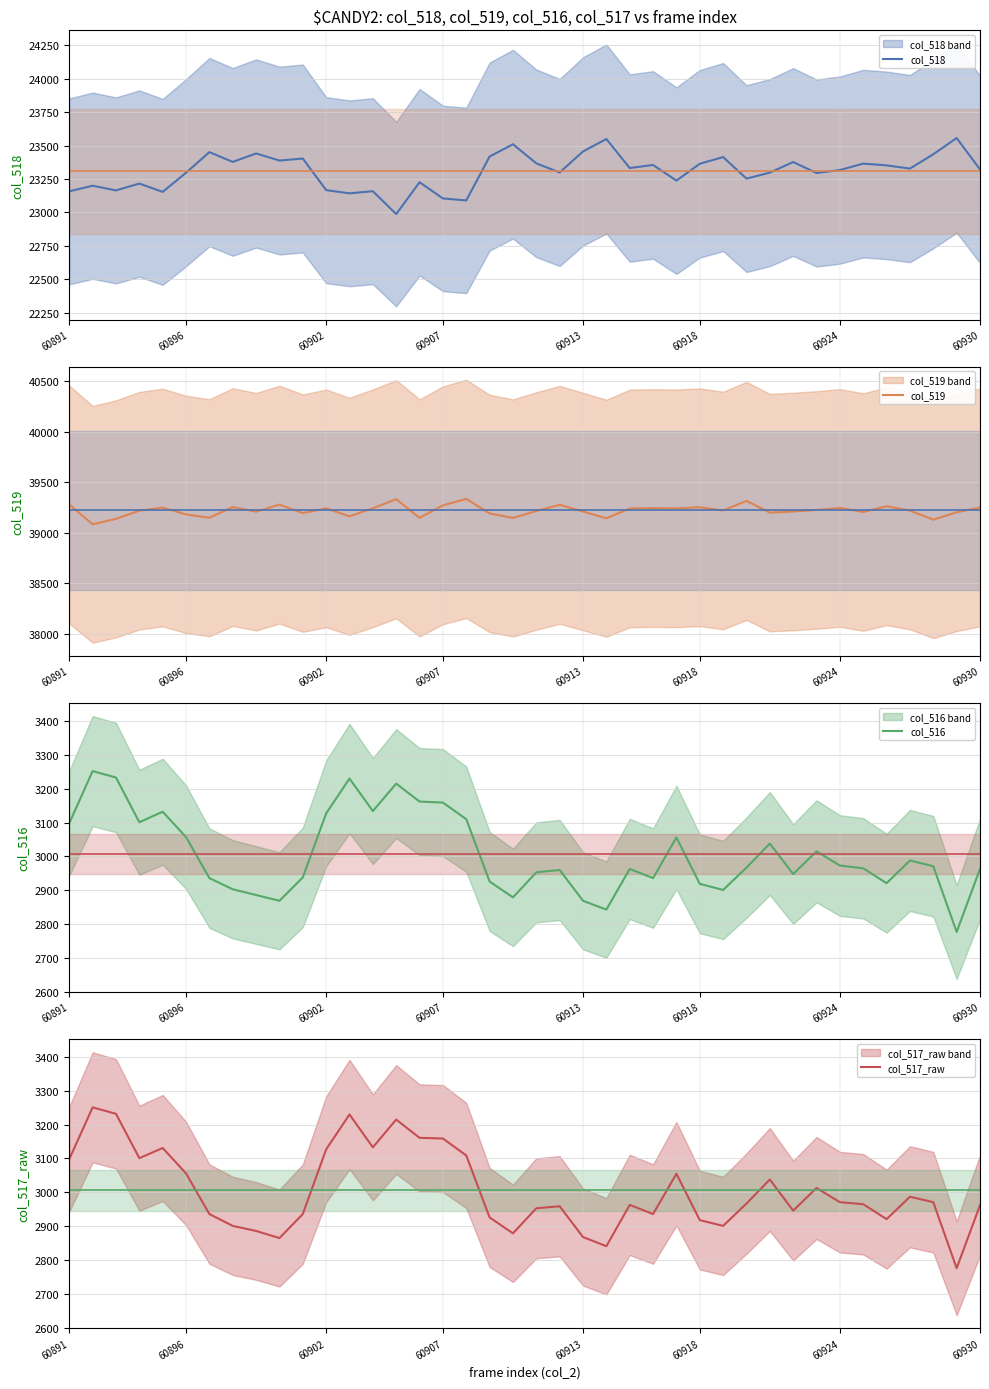

At which label is col_517_raw closest to 3013?

32